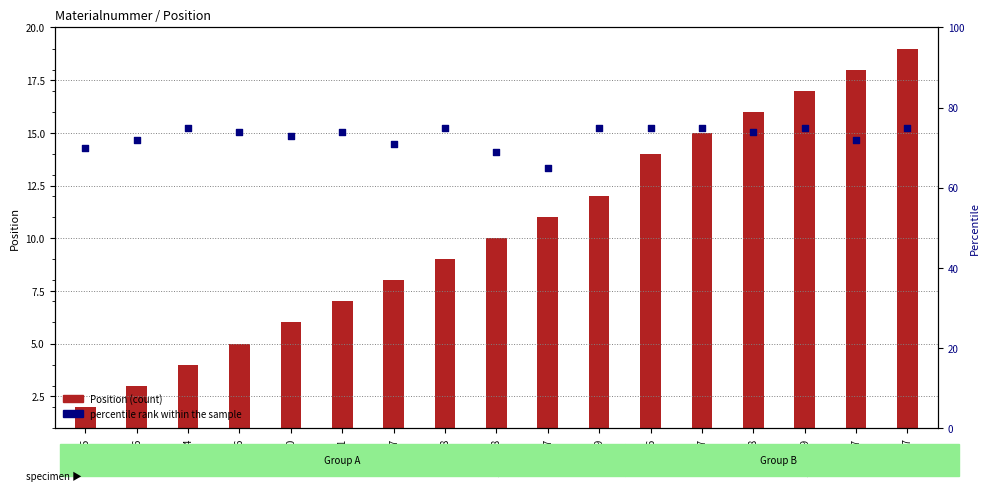

Which series reaches the maximum Y coordinate?

percentile rank within the sample